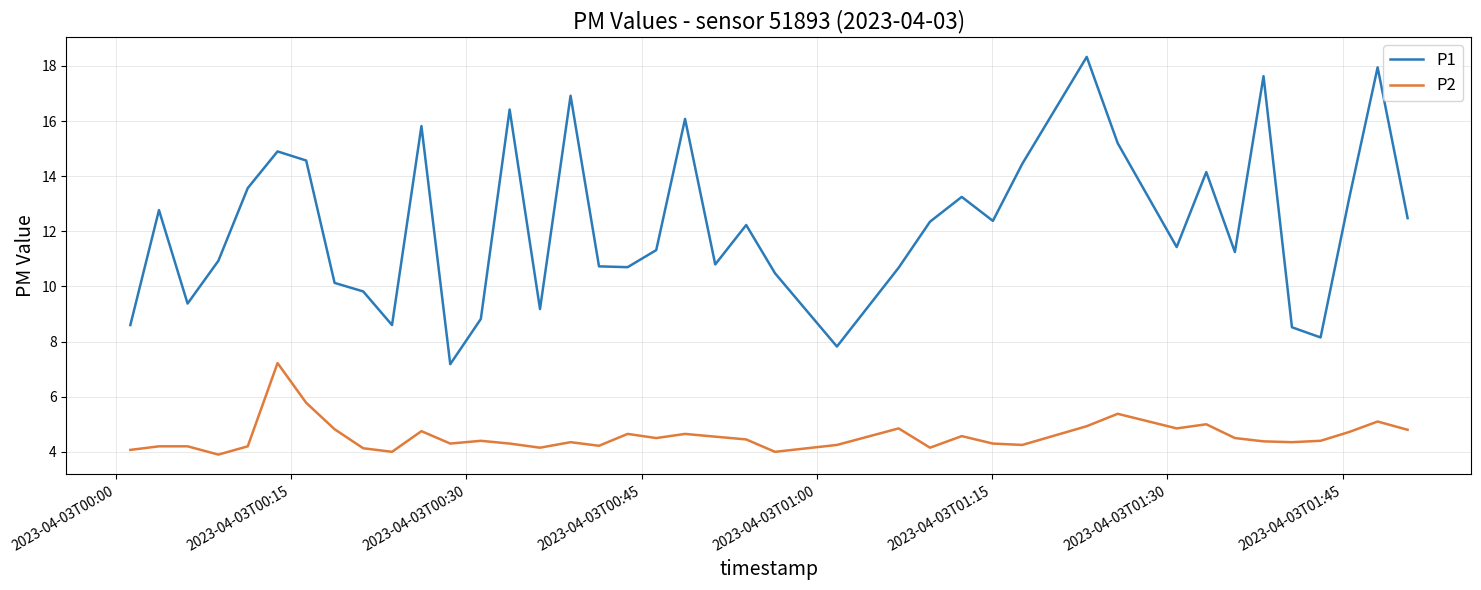

Which series has the largest total across all categories?

P1